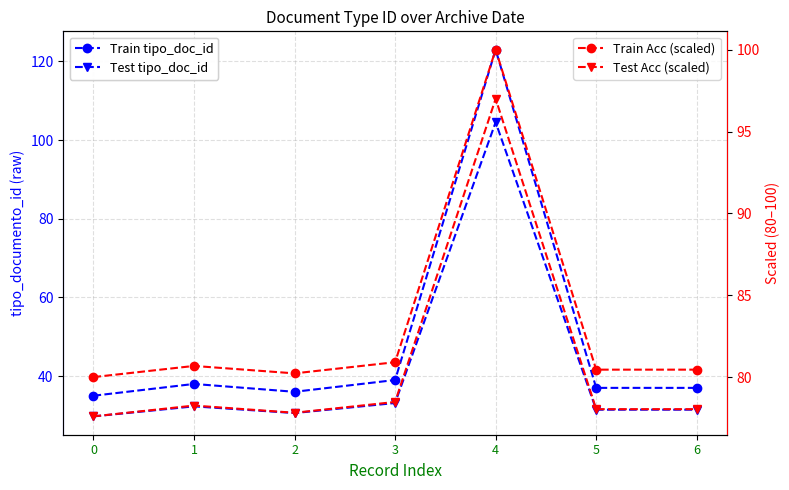

List the labels in order of Train Acc (scaled) value, largest first.

4, 3, 1, 5, 6, 2, 0